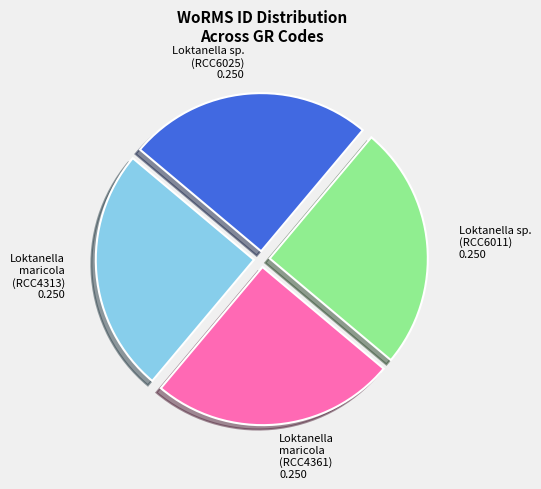

What is the ratio of the value at Loktanella maricola (RCC4361) to the value at Loktanella sp. (RCC6025)?

1.0